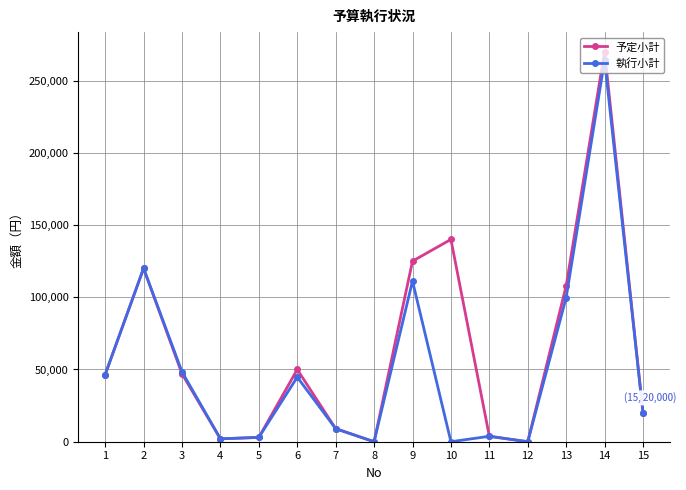

At which category does 予定小計 reach its first local peak?

2